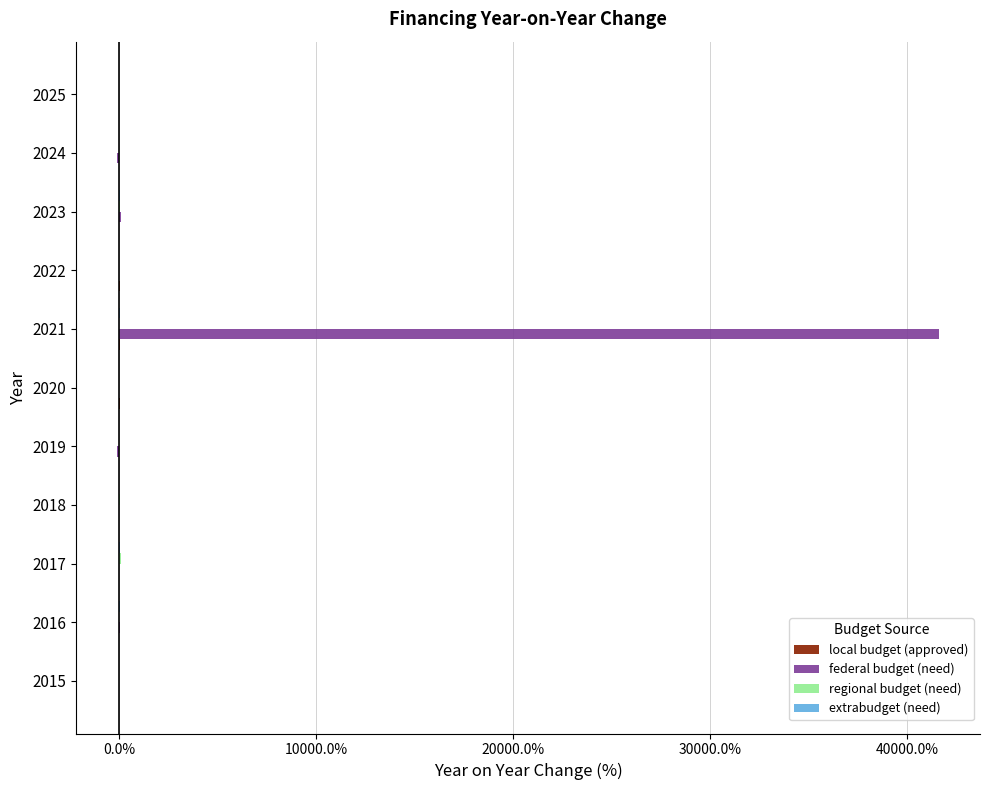

What are all the series names shown in the legend?

local budget (approved), federal budget (need), regional budget (need), extrabudget (need)